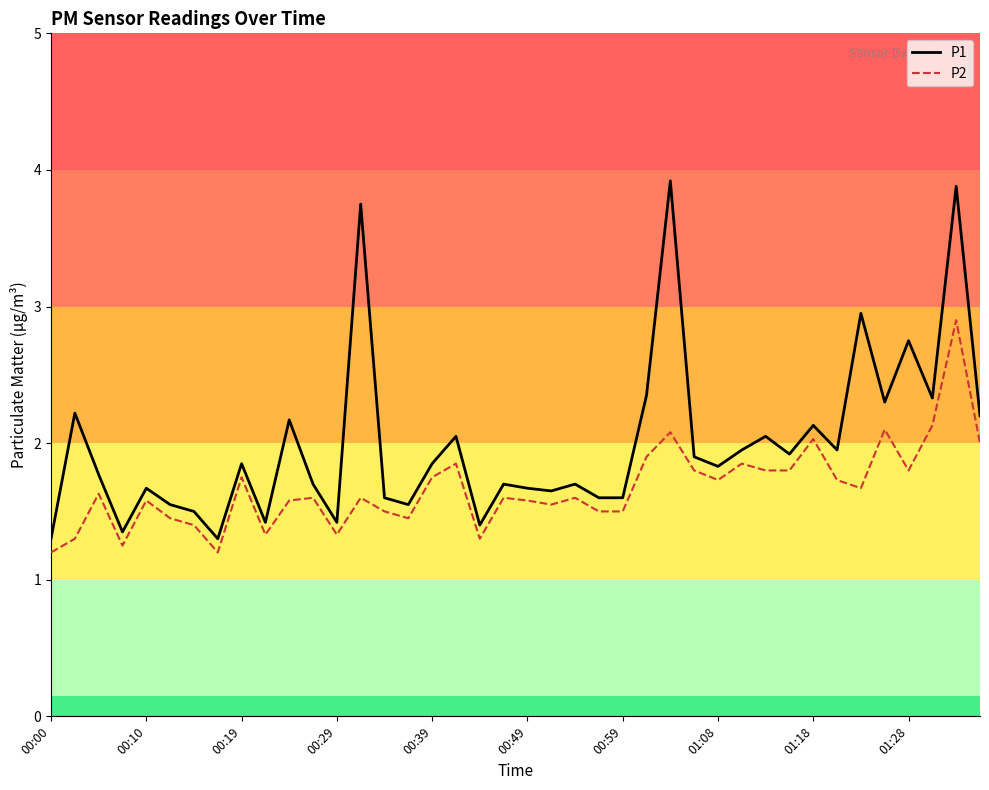

Which series has the largest total across all categories?

P1